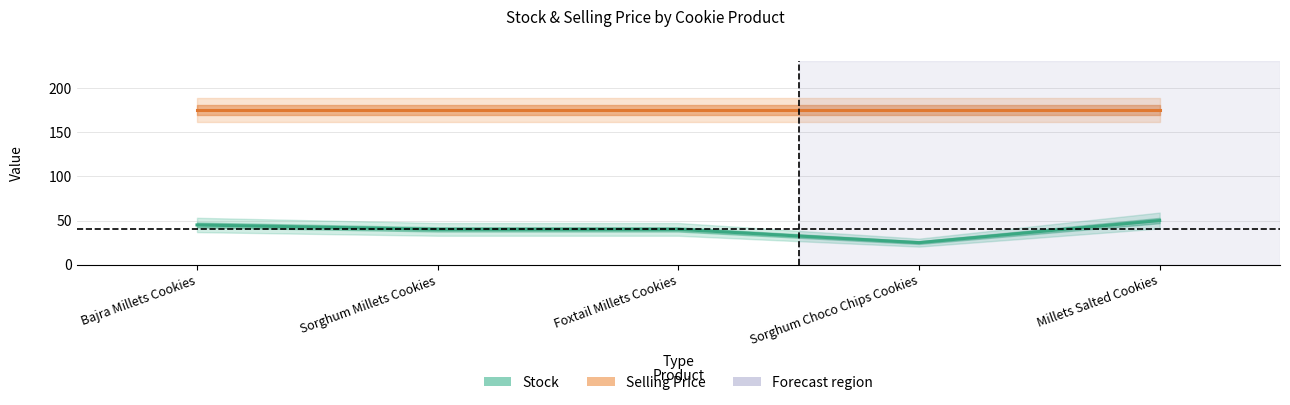

At Sorghum Choco Chips Cookies, list the series in order from largest to smallest.

Selling Price, Stock